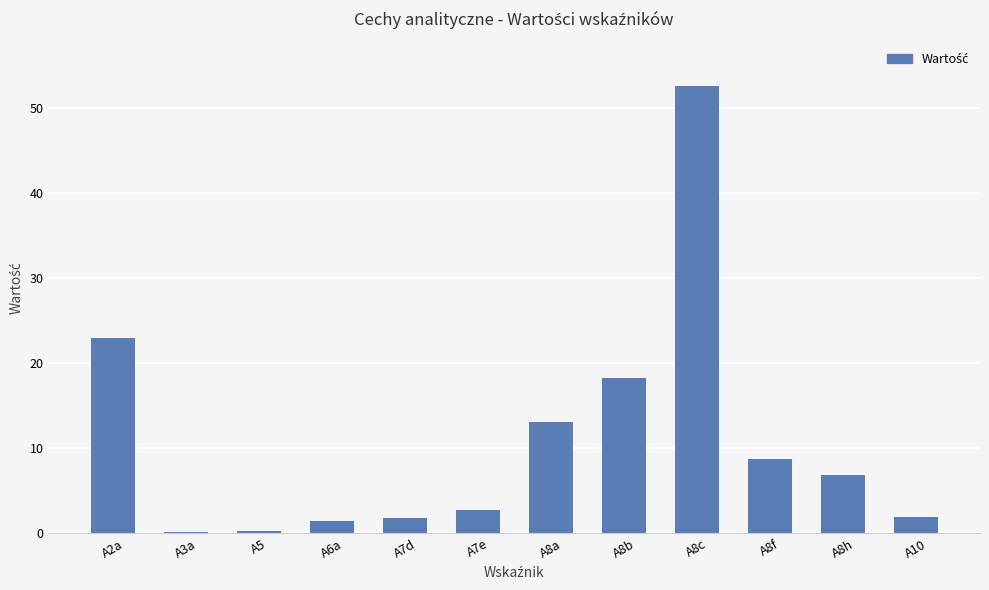

What is the difference between the values at A8a and A8b?

5.3